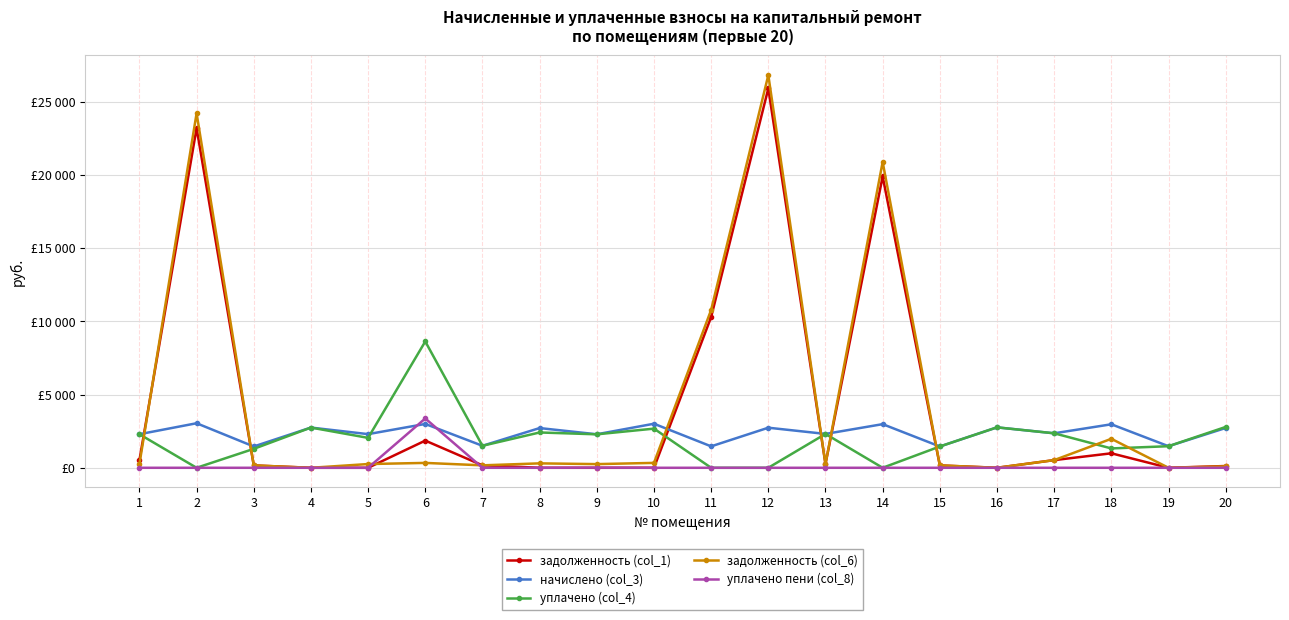

Which series has the widest spread of values?

задолженность (col_6)